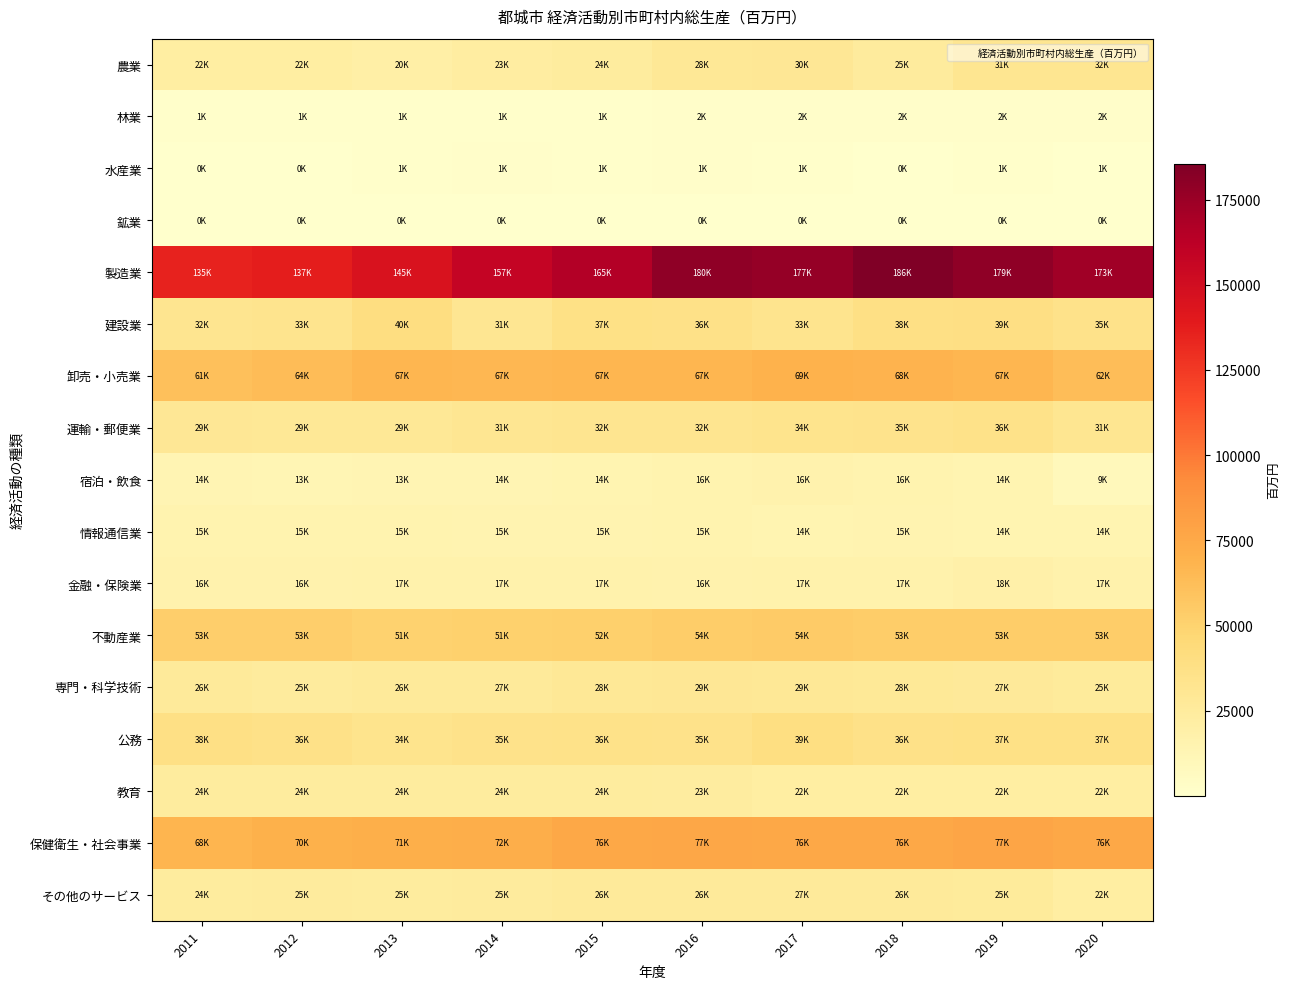

Rank the series by their maximum value, from lowest to highest.

鉱業, 水産業, 林業, 情報通信業, 宿泊・飲食, 金融・保険業, 教育, その他のサービス, 専門・科学技術, 農業, 運輸・郵便業, 公務, 建設業, 不動産業, 卸売・小売業, 保健衛生・社会事業, 製造業